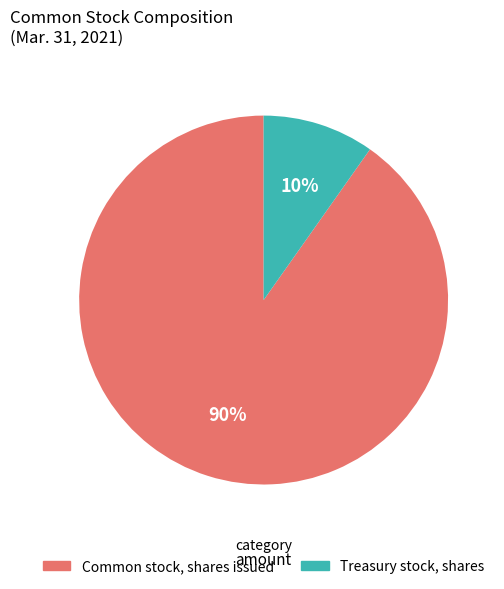

True or false: Treasury stock, shares accounts for 10% of the total.

True